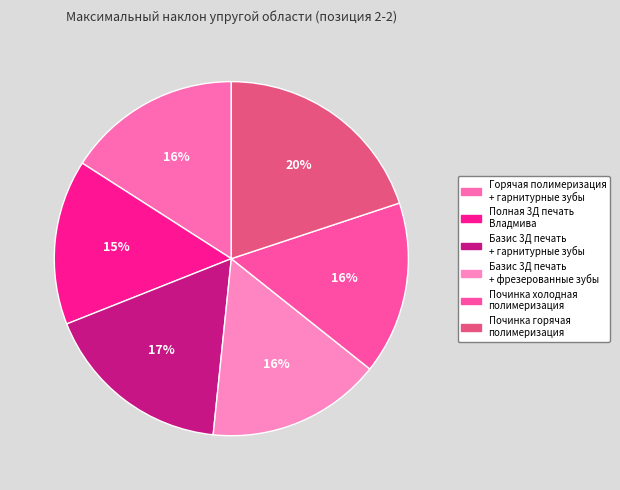

To the nearest percent, what is the difference between the largest and smallest slice percentages?

5%